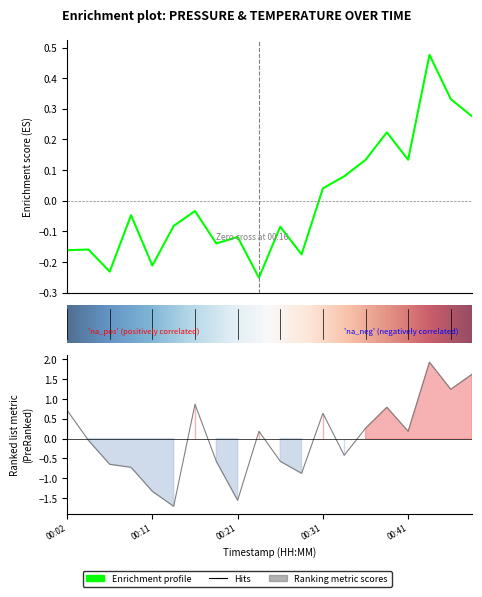

How many times do temperature and pressure cross each other?

8